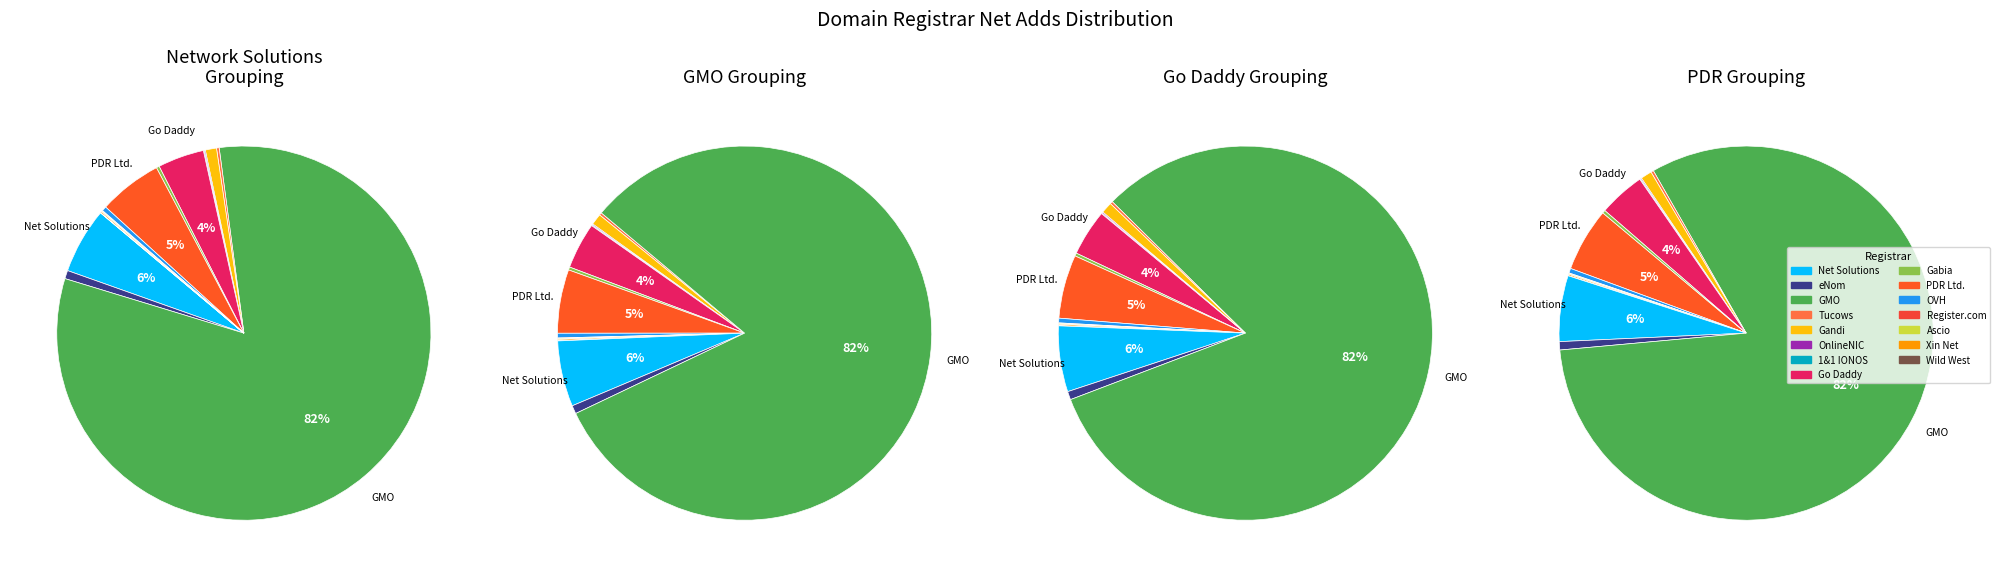

What is the change in value from Gandi SAS to PDR Ltd. d/b/a PublicDomainRegistry.com?

+6418